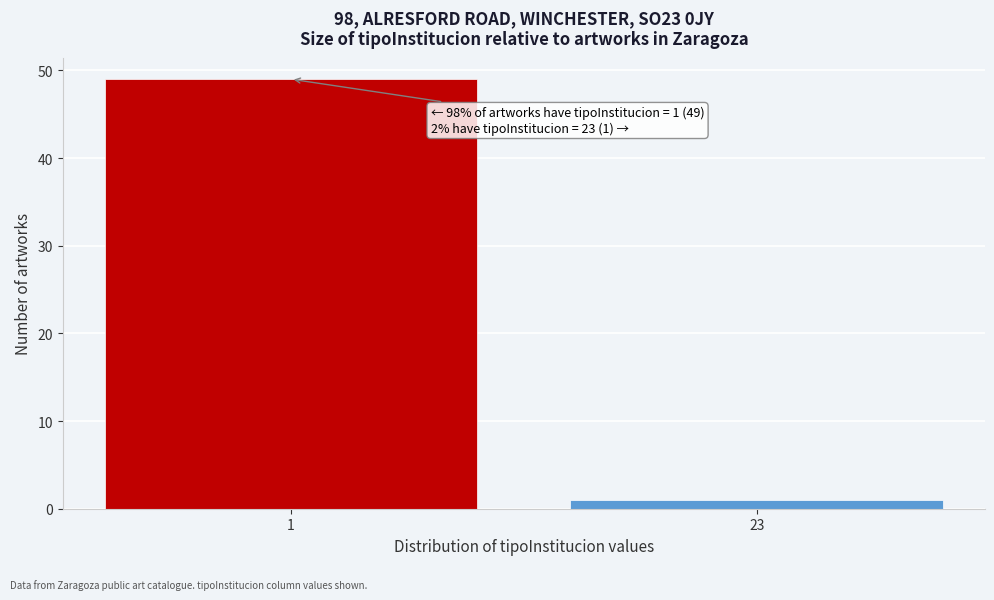

Reading left to right, transcribe all the data shown in this chart.

49	1